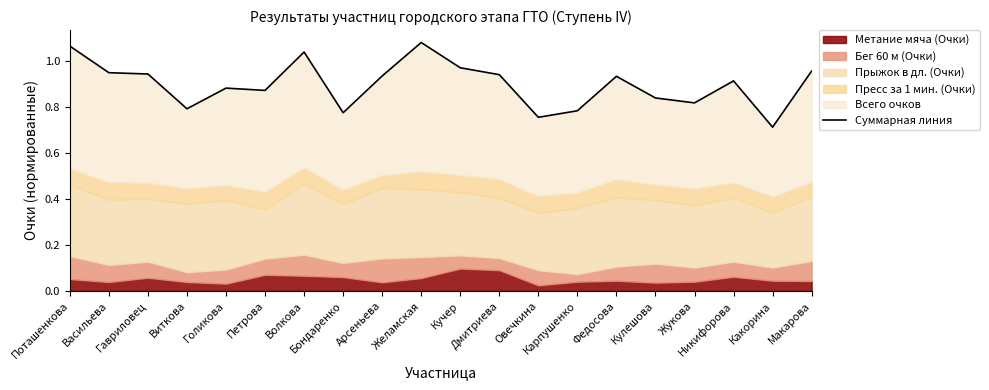

How many points are higher than both their immediate neighbors (excluding endpoints)?

5